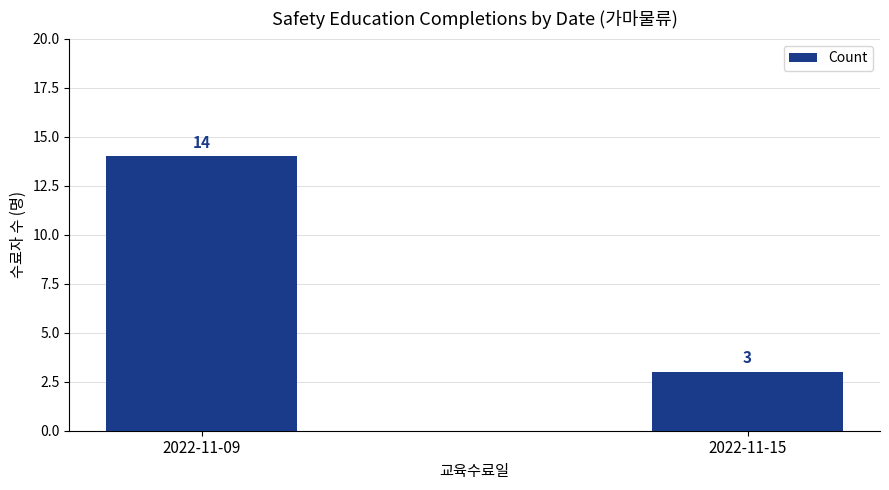

What is the maximum value shown in the chart?

14